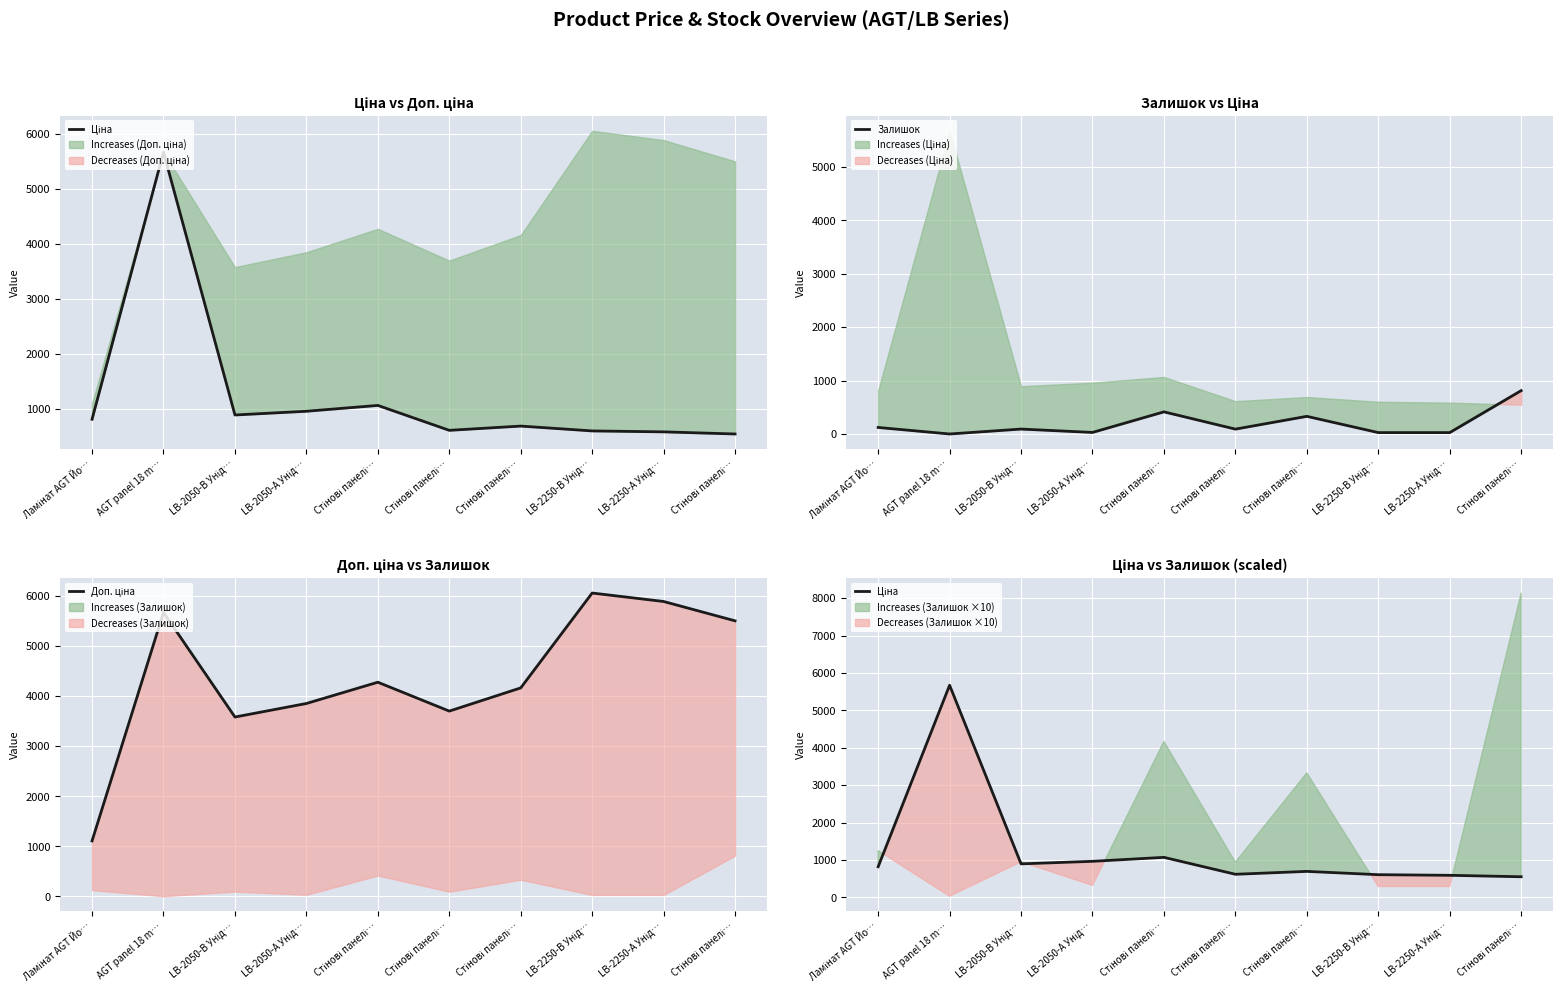

Where is the first local minimum for Доп. ціна?

LB-2050-В Унід…